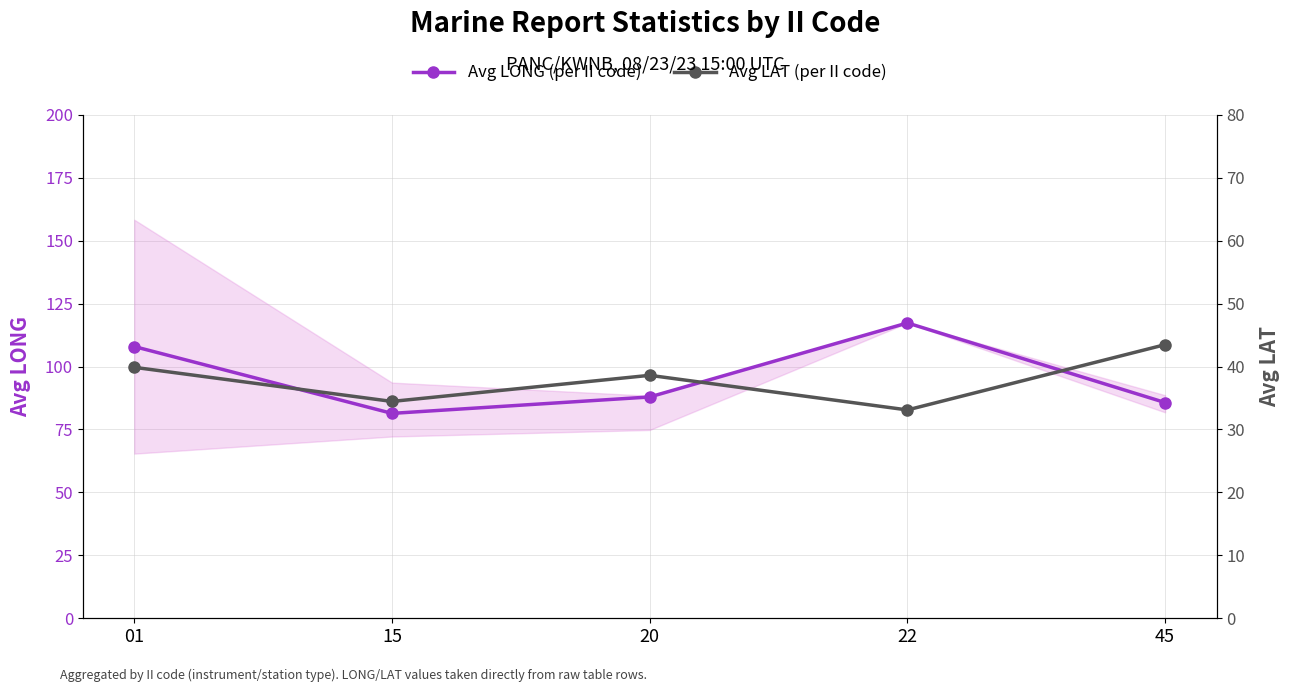

What is the sum of the Avg LONG (per II code) values at 01 and 20?

195.8